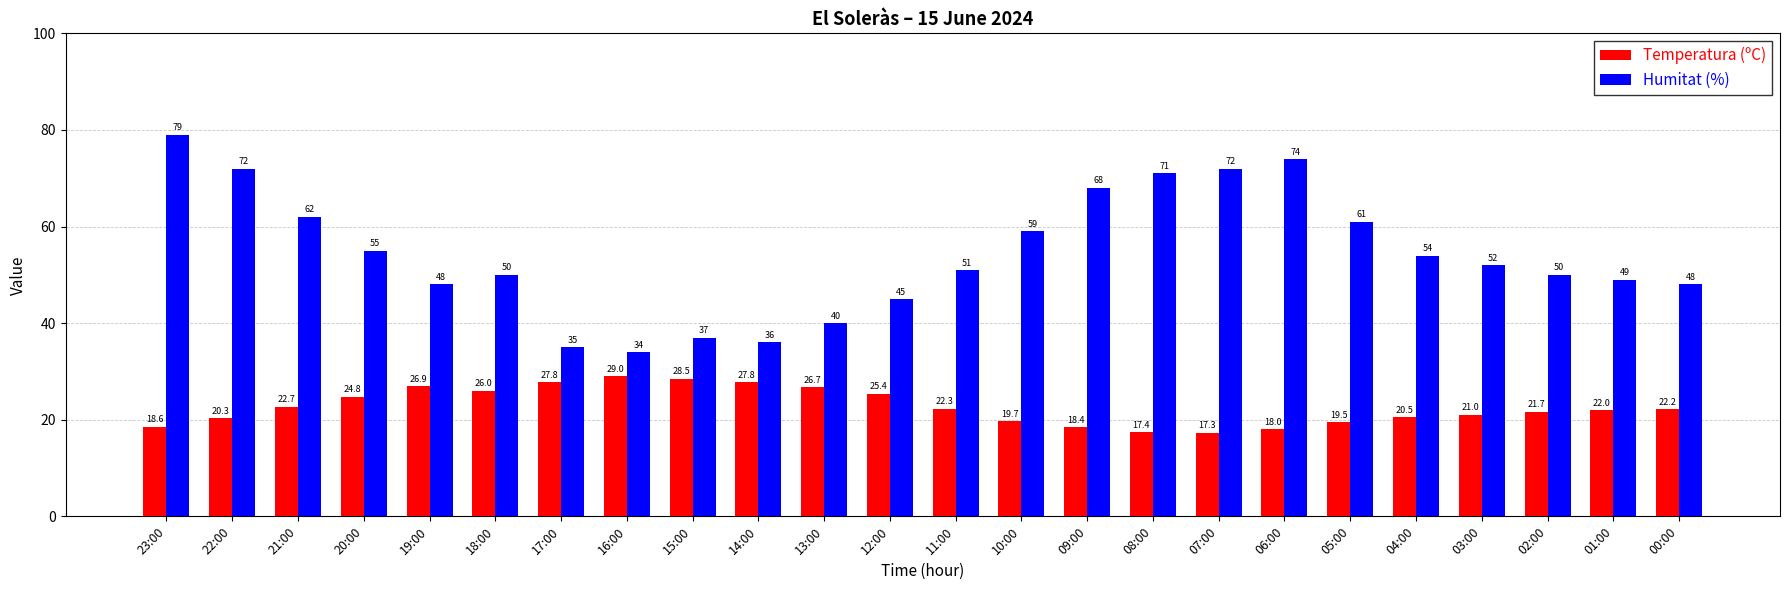

What is the difference between the maximum and minimum values in the Temperatura (ºC) series?

11.7